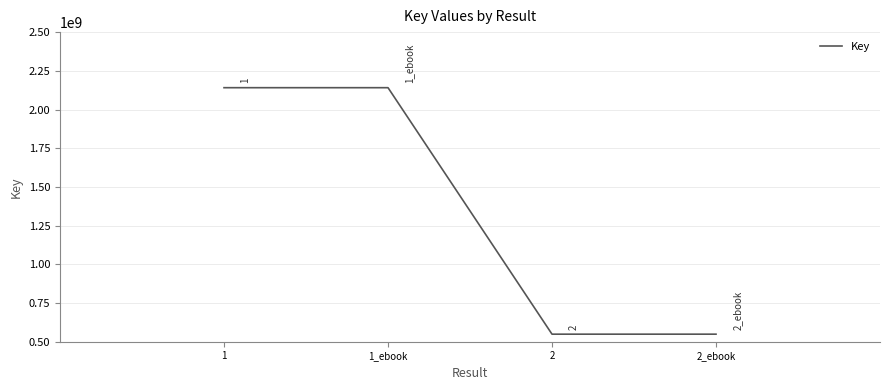

What is the smallest value displayed?

548773548